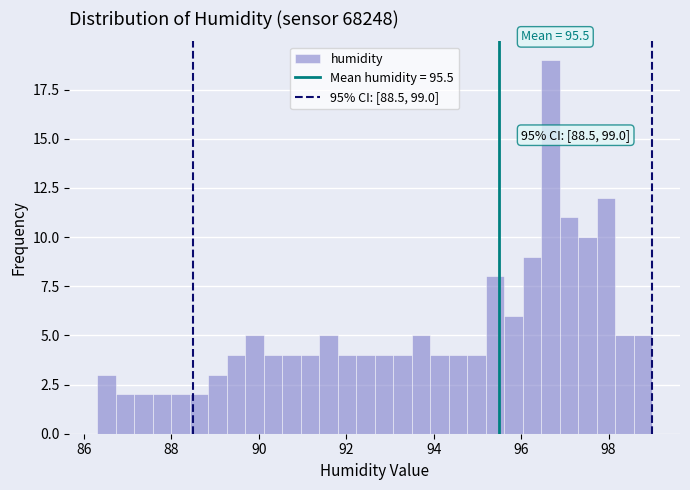

Read against the x-axis, roughly where is the centre of the tallest bar?

96.6